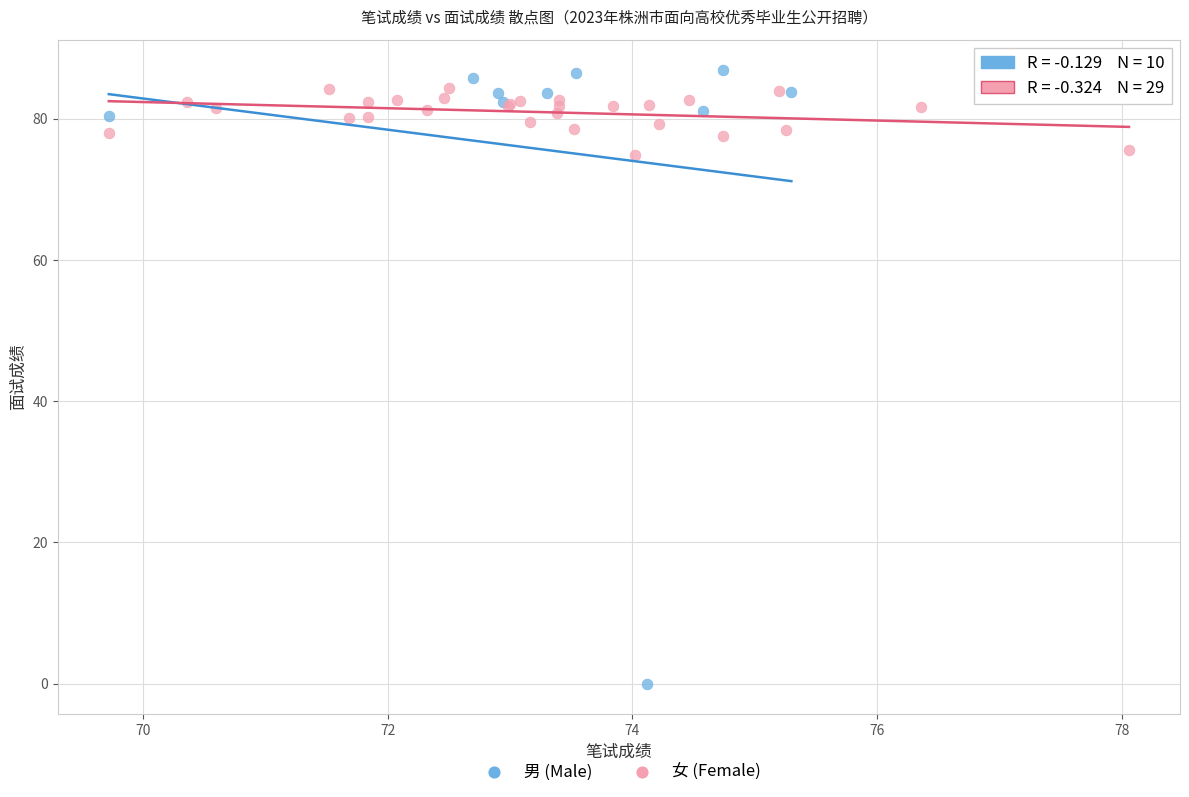

Which series contains the lowest Y value?

男 (Male)